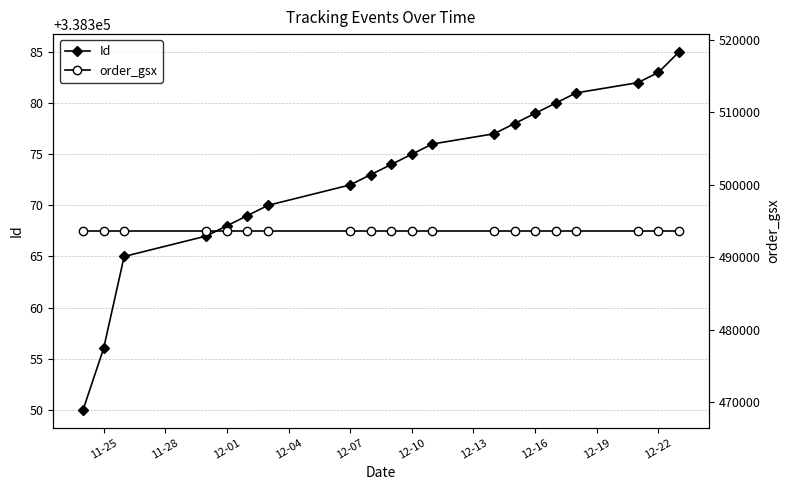

Rank the series by their average value, from lowest to highest.

Id, order_gsx